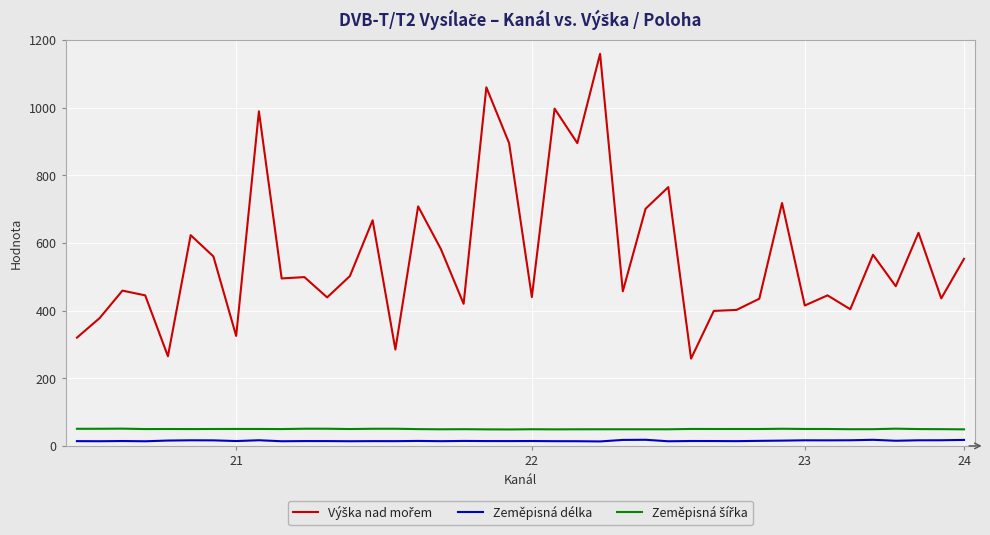

How many lines are shown in the chart?

3